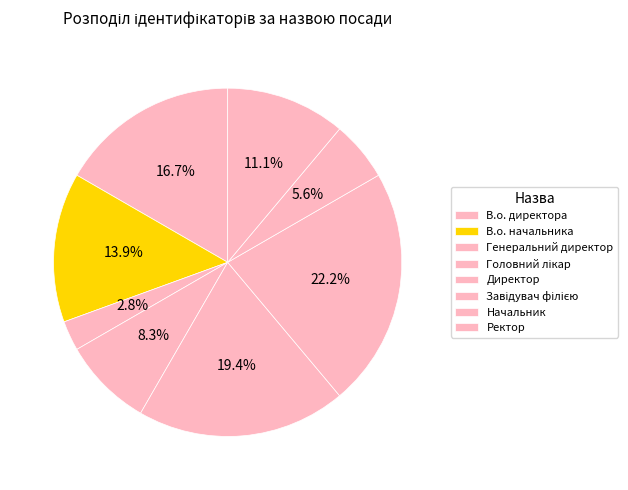

What percentage is the Начальник slice, to the nearest percent?

6%